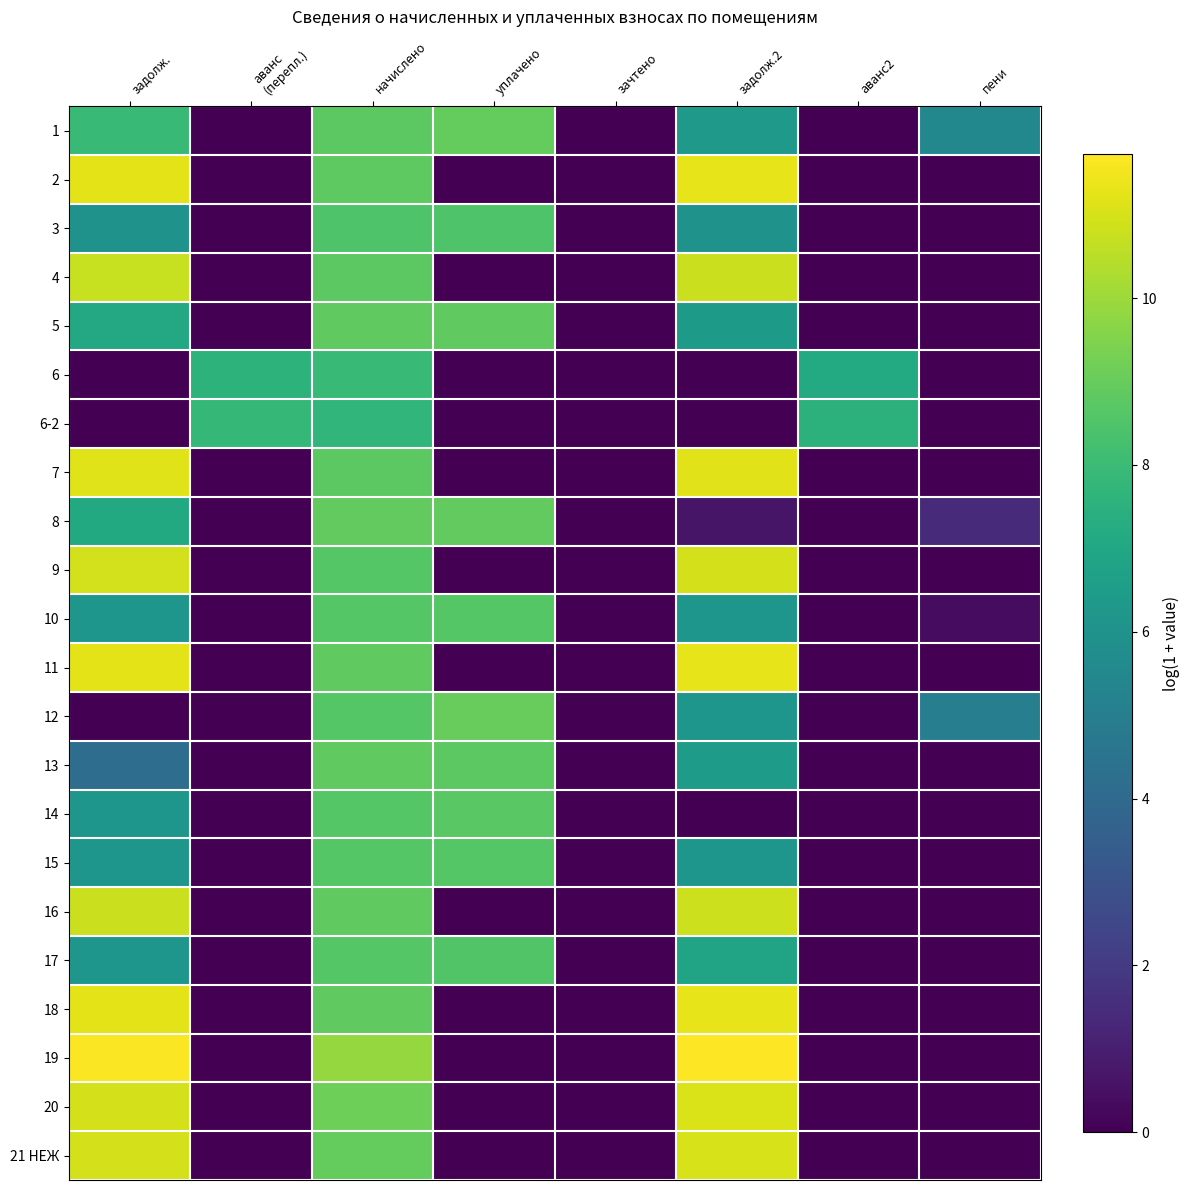

Which series changed the most between уплачено and аванс2?

12